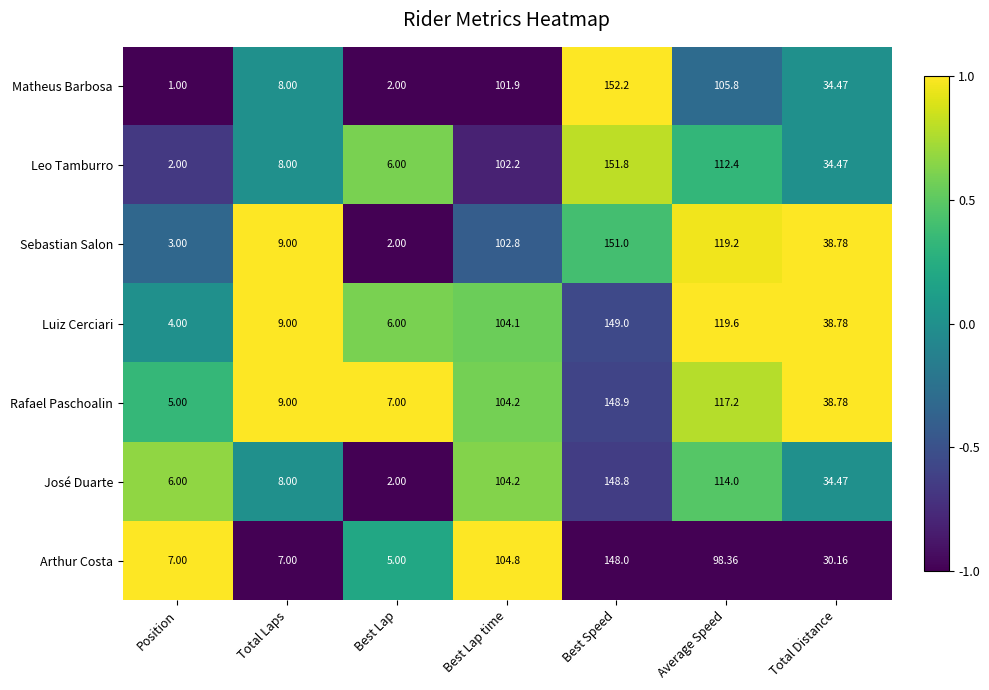

At which label is Sebastian Salon closest to 76?

Best Lap time